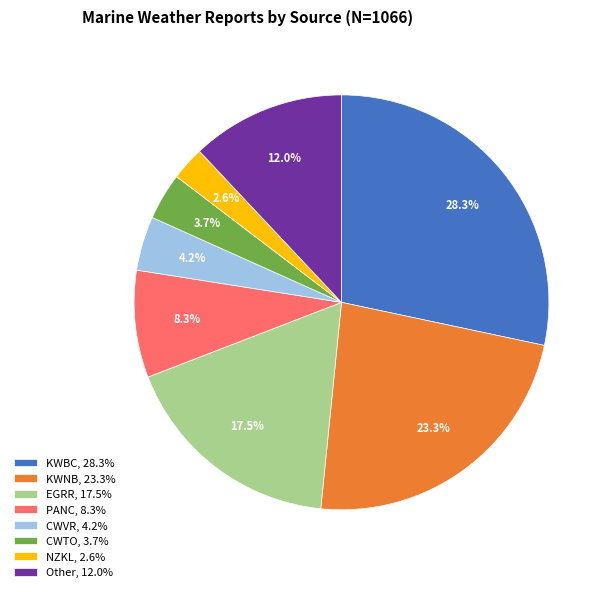

Is NZKL, 2.6% the majority of the pie?

No